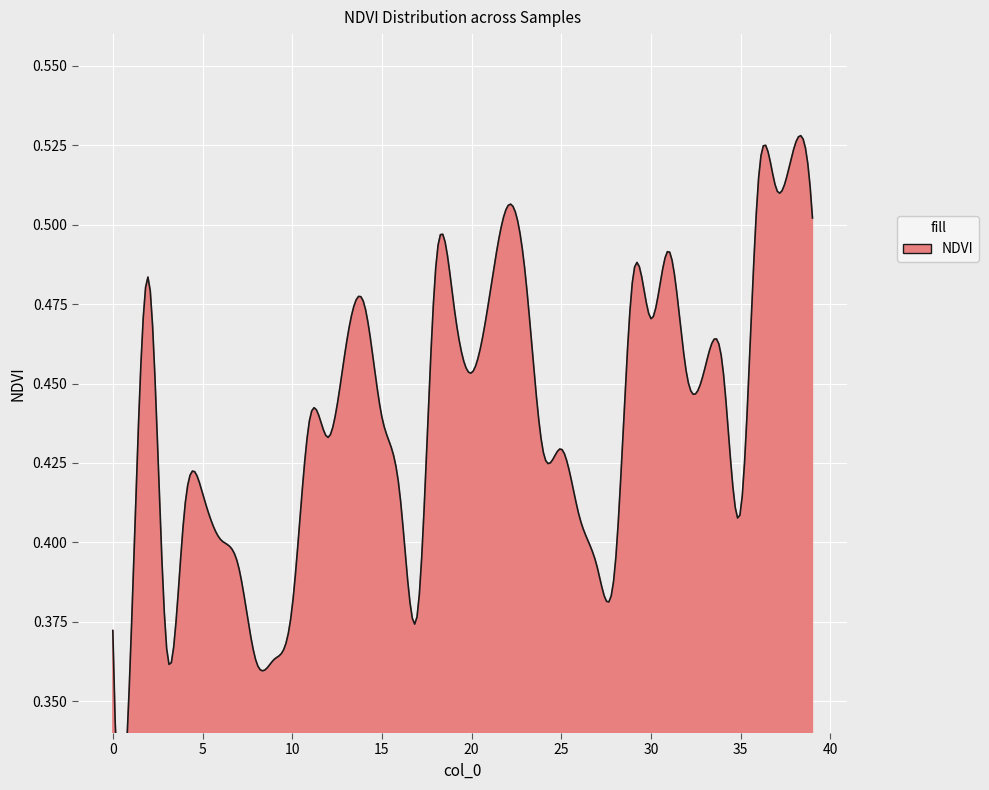

Read the value at 14.

0.5